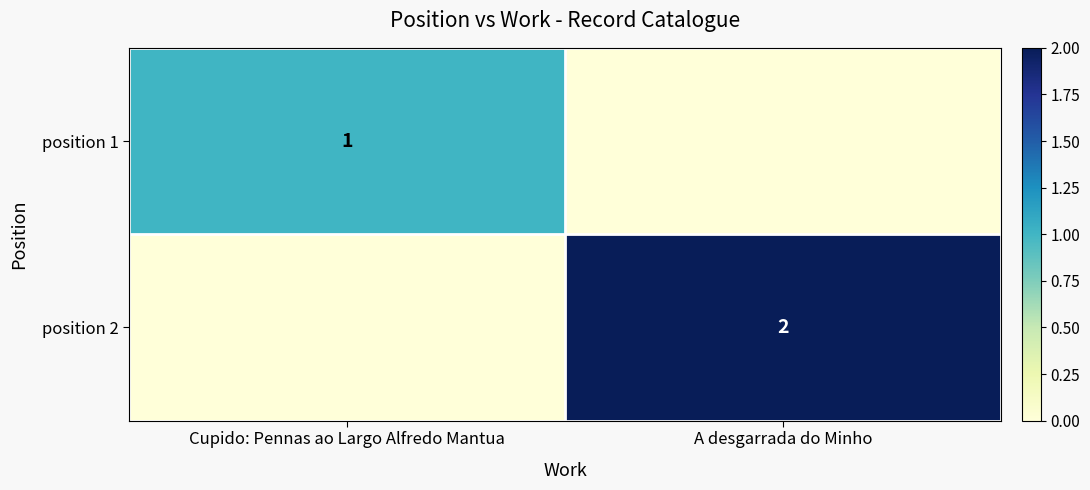

True or false: position 2 has a value of 2 at A desgarrada do Minho.

True